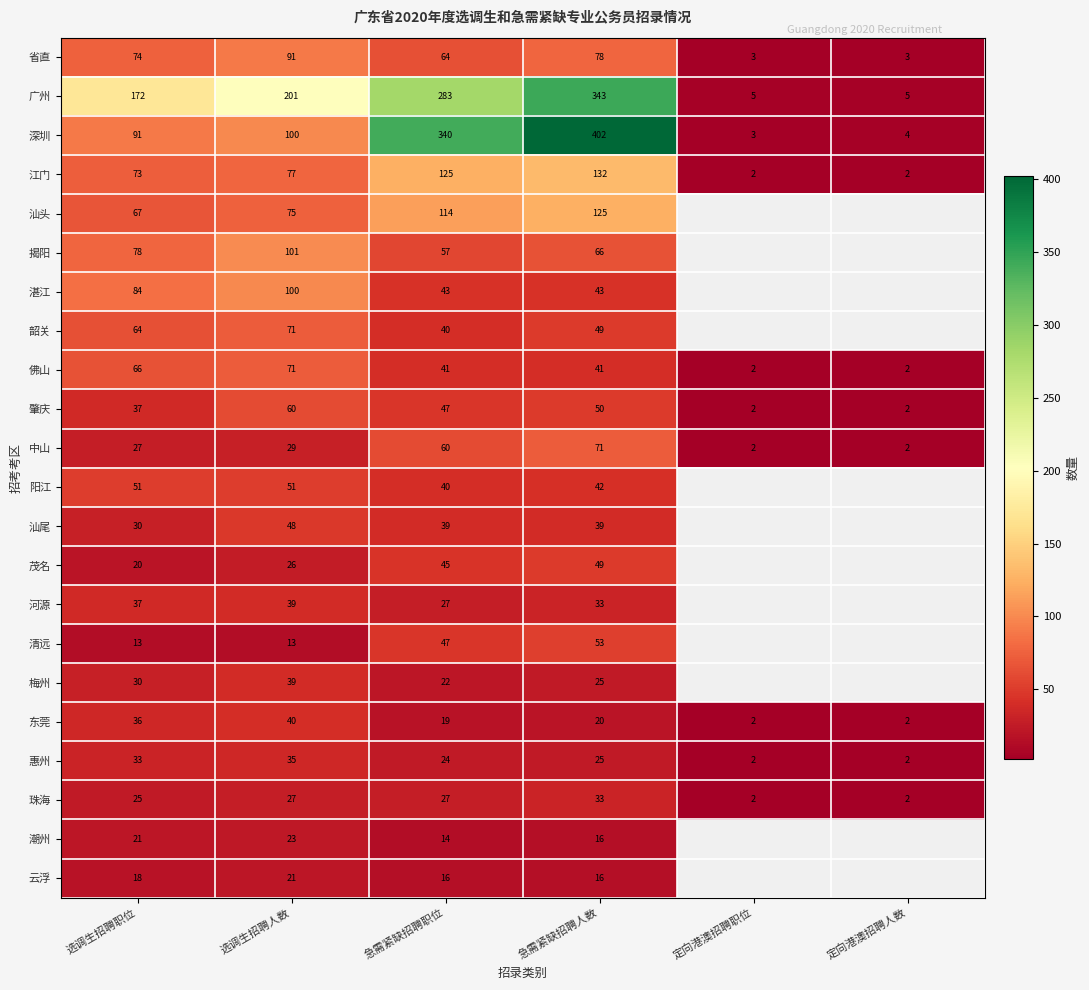

The value of 省直 at 急需紧缺招聘职位 is 44.0. True or false?

False